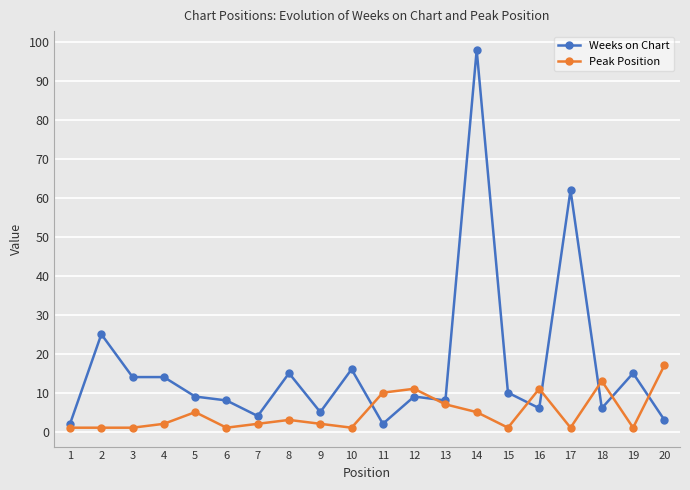

What is the sum of the Weeks on Chart values at 18 and 8?

21